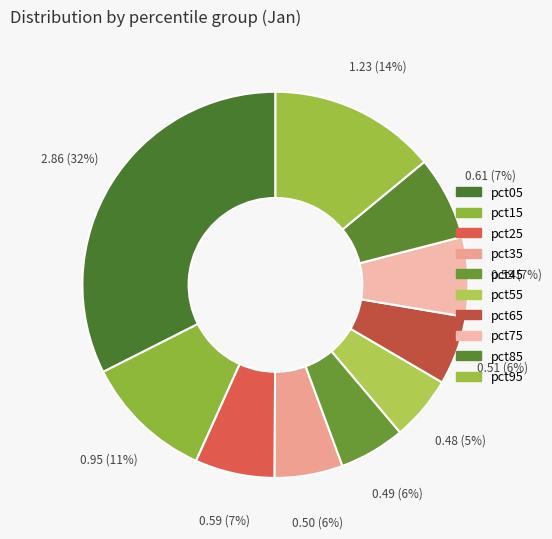

Is there a majority slice in this chart?

No